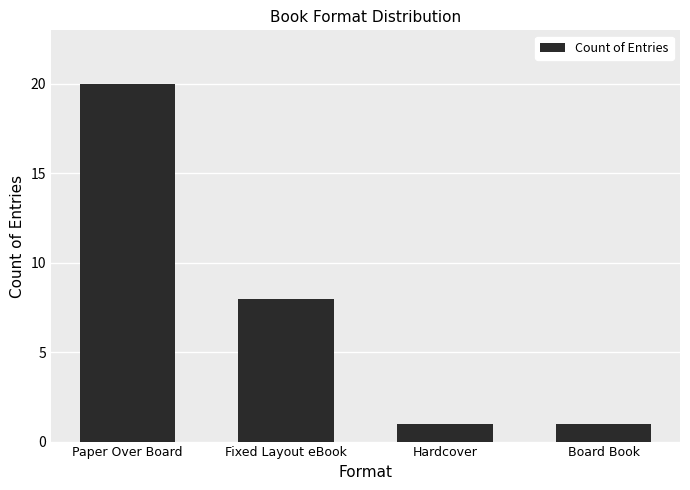

What is the label of the 2nd bar from the right?

Hardcover